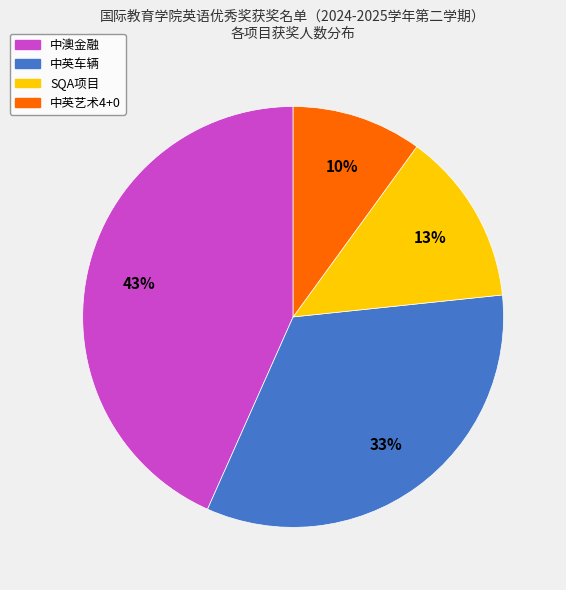

To the nearest percent, what is the difference between the largest and smallest slice percentages?

33%